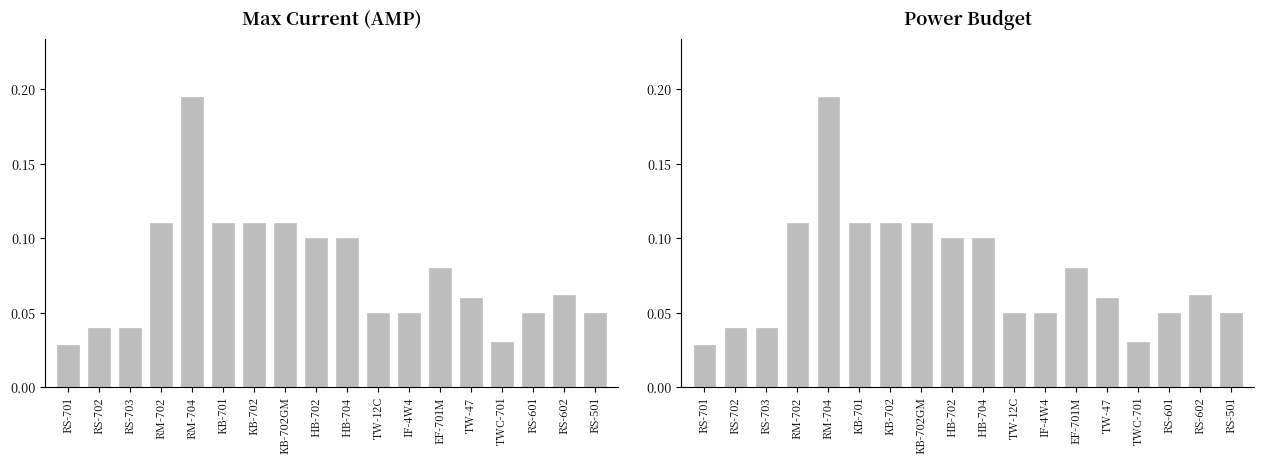

What are all the series names shown in the legend?

Max Current (AMP), Power Budget